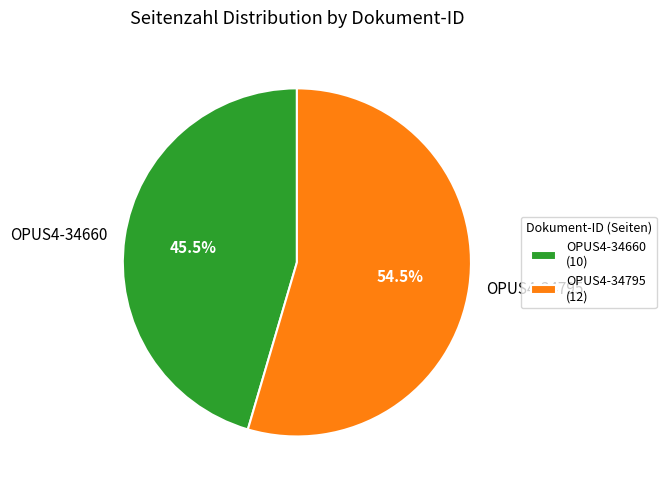

How many slices are in this pie chart?

2